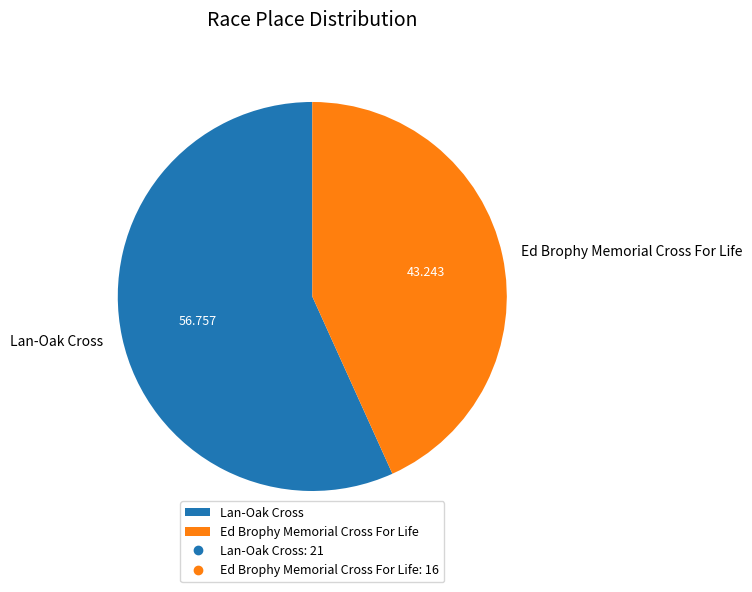

Does Lan-Oak Cross represent more than half of the total?

Yes